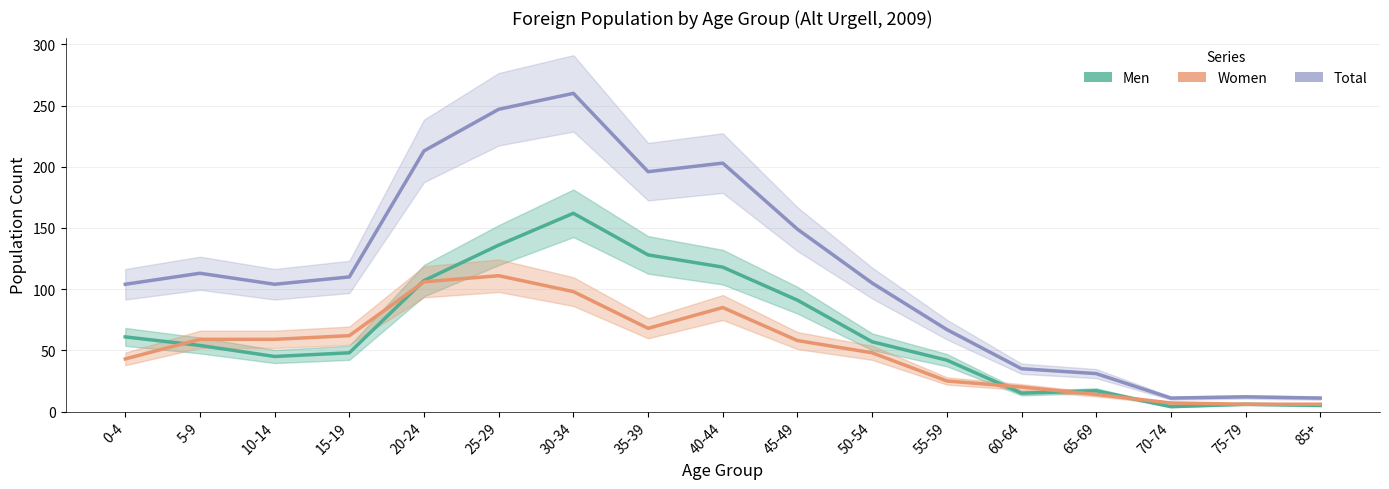

What is the difference between the maximum and second lowest values in the Women series?

105